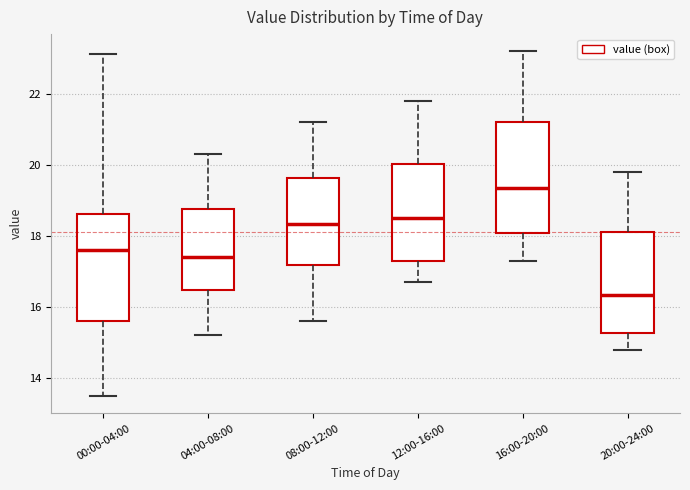

Reading left to right, read every box against the y-axis: the position of its median line, the range the box covers, and the ends of its whiskers. The values are not printed on the chart, so give them approximately, as read against the axis.

00:00-04:00: median 17.6, box 15.6 to 18.6, whiskers 13.6 to 23.2
04:00-08:00: median 17.4, box 16.4 to 18.8, whiskers 15.2 to 20.4
08:00-12:00: median 18.4, box 17.2 to 19.6, whiskers 15.6 to 21.2
12:00-16:00: median 18.6, box 17.4 to 20.0, whiskers 16.8 to 21.8
16:00-20:00: median 19.4, box 18.0 to 21.2, whiskers 17.4 to 23.2
20:00-24:00: median 16.4, box 15.2 to 18.2, whiskers 14.8 to 19.8